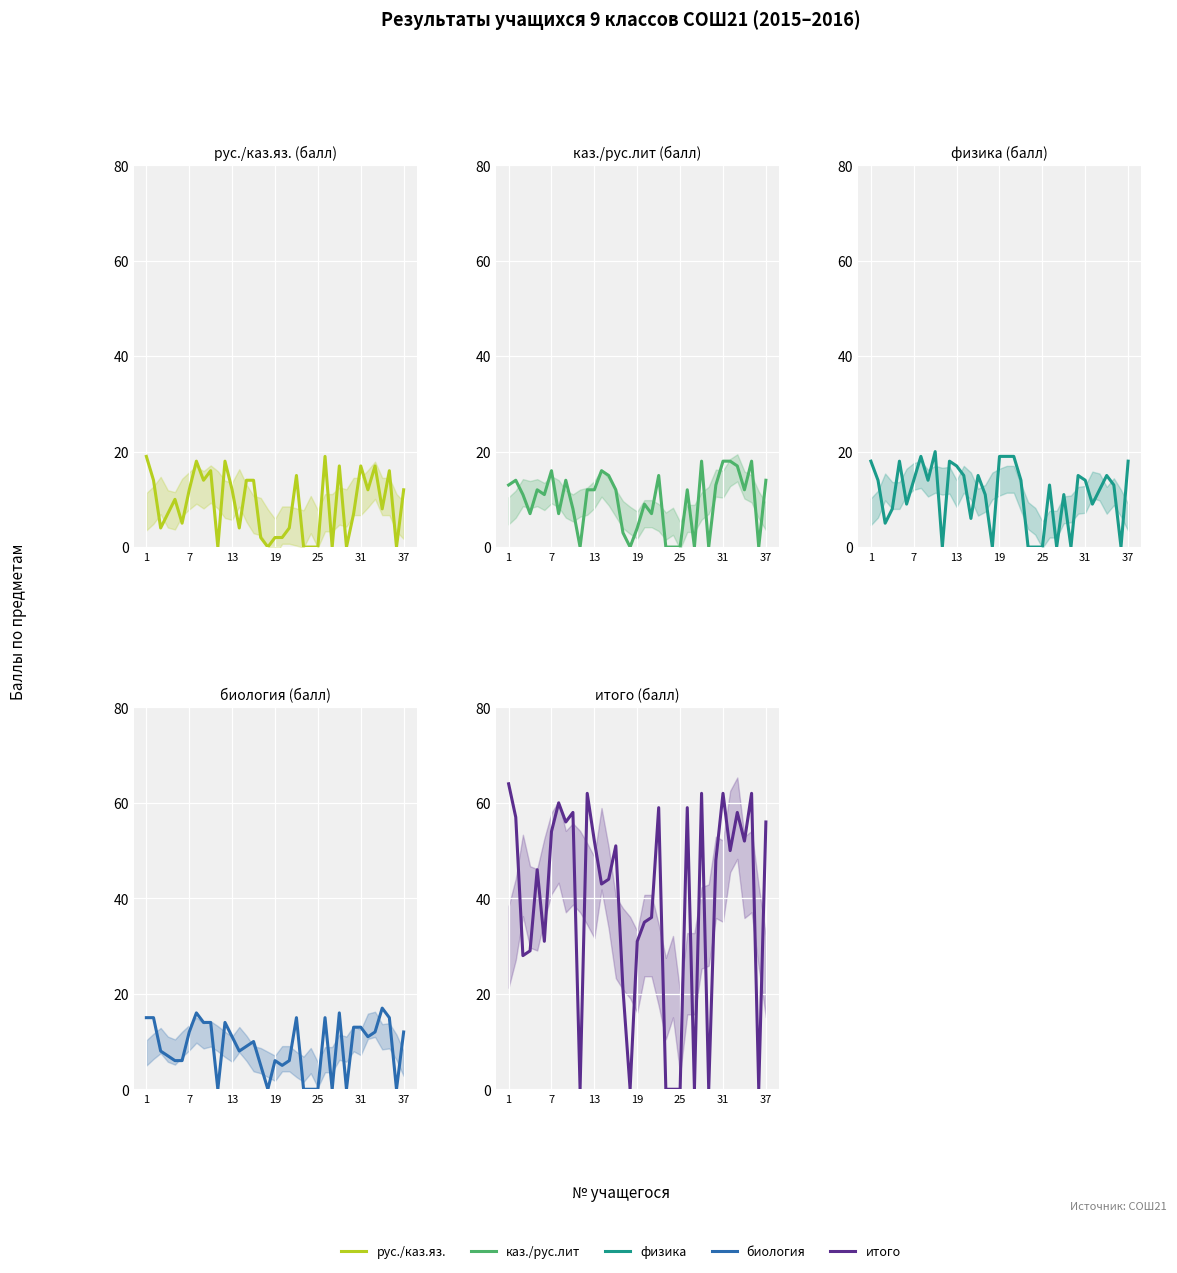

In каз./рус.лит, how many points are lower than both neighbors (excluding endpoints)?

10